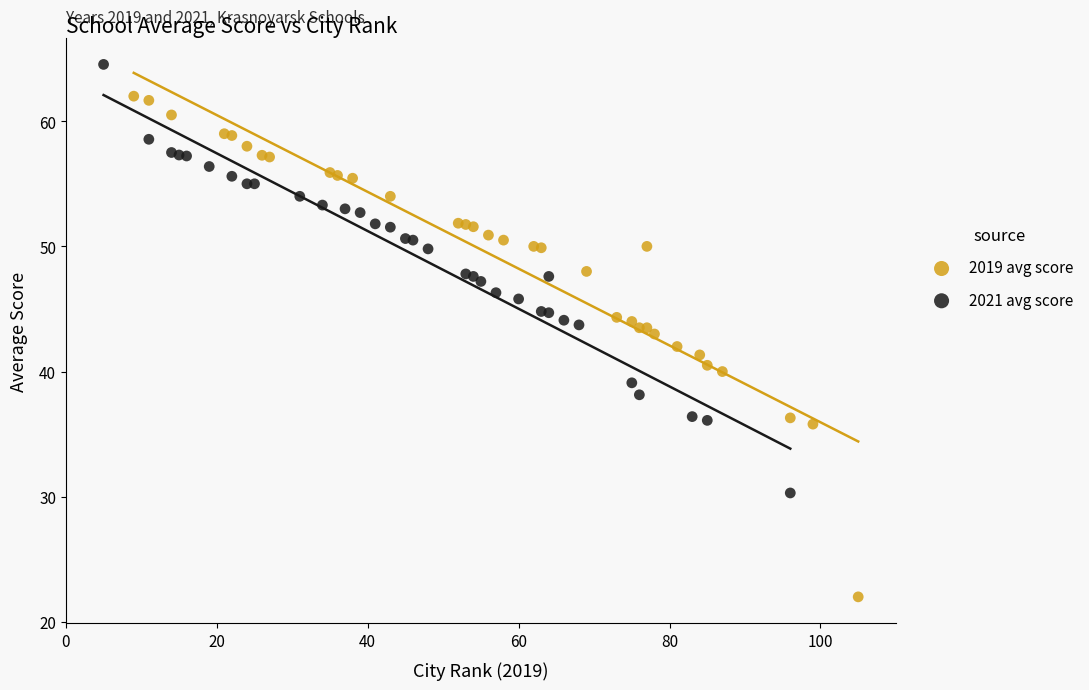

Which series reaches the minimum Y coordinate?

2019 avg score